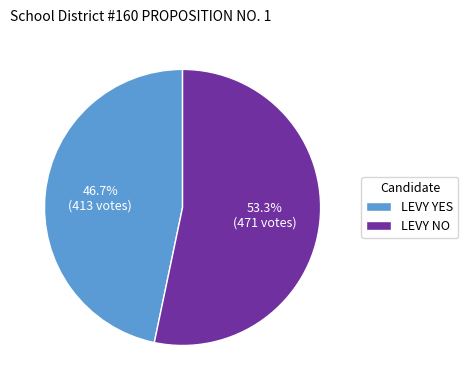

To the nearest percent, what is the average slice percentage?

50%